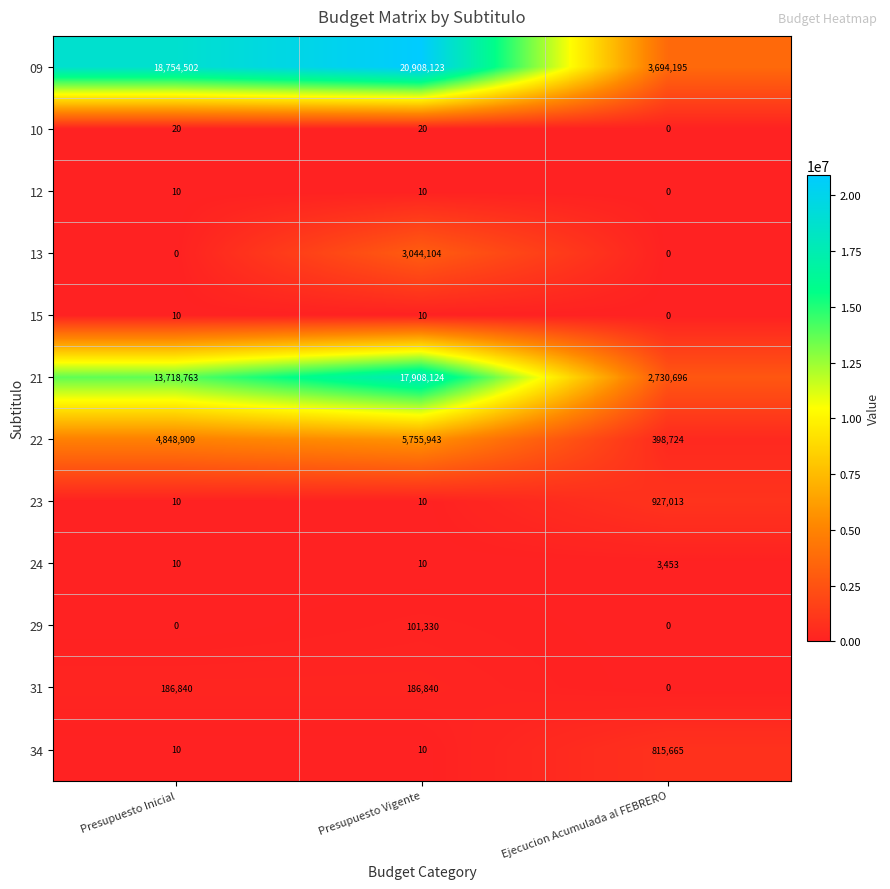

Which series changed the most between Presupuesto Inicial and Ejecucion Acumulada al FEBRERO?

09